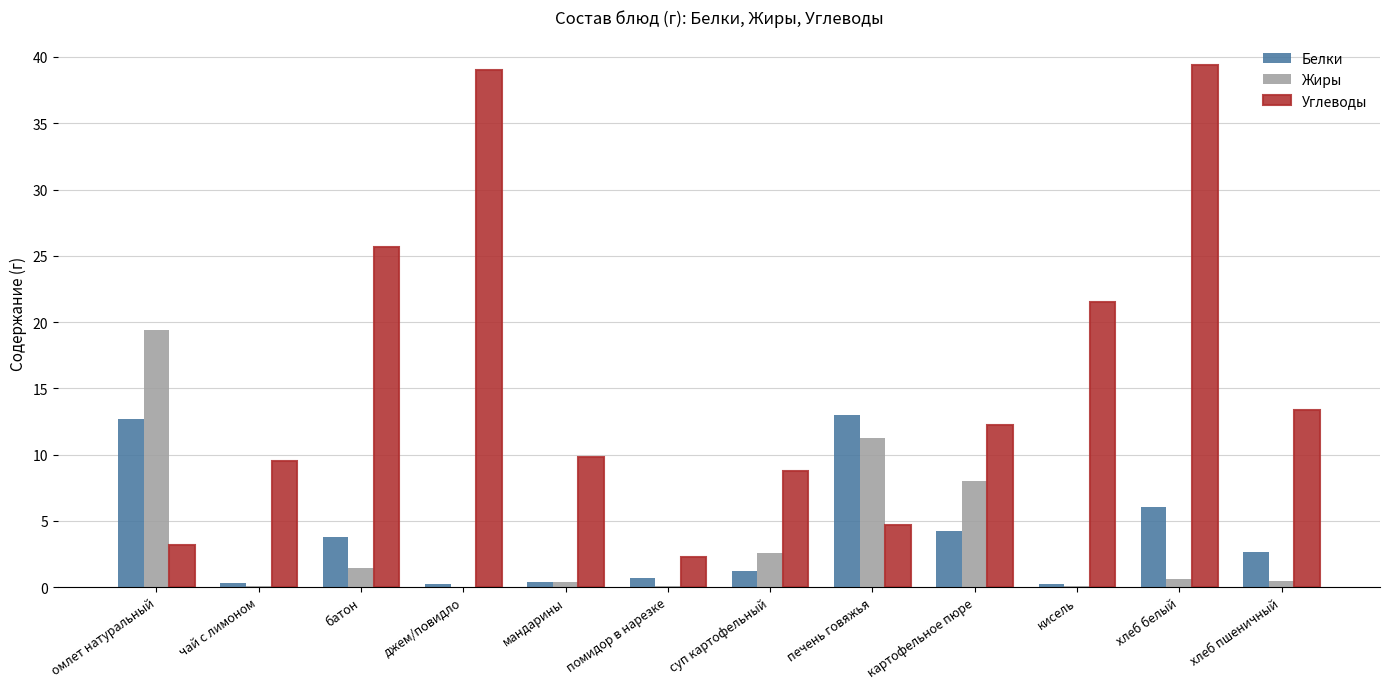

At which label does Белки first exceed 2?

омлет натуральный